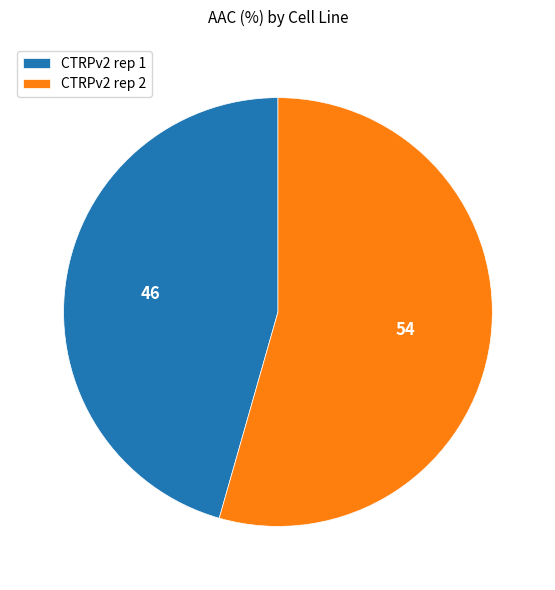

Is CTRPv2 rep 2 the majority of the pie?

Yes